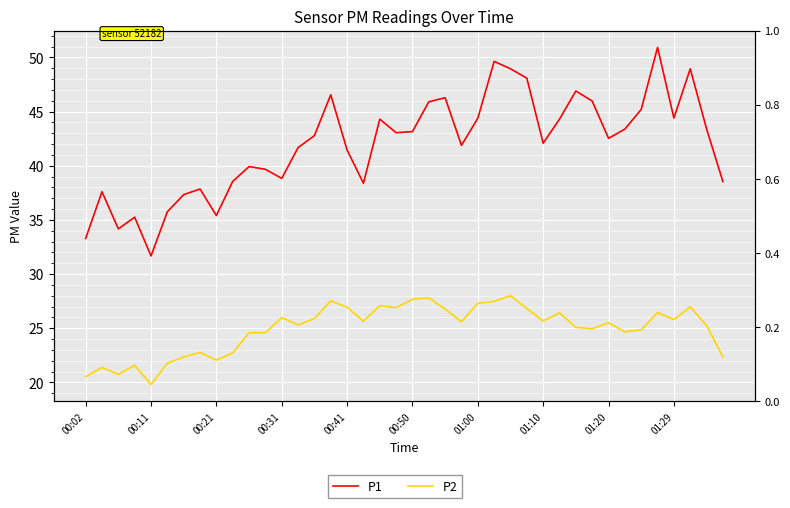

Is this an area chart (filled region under the line)?

No